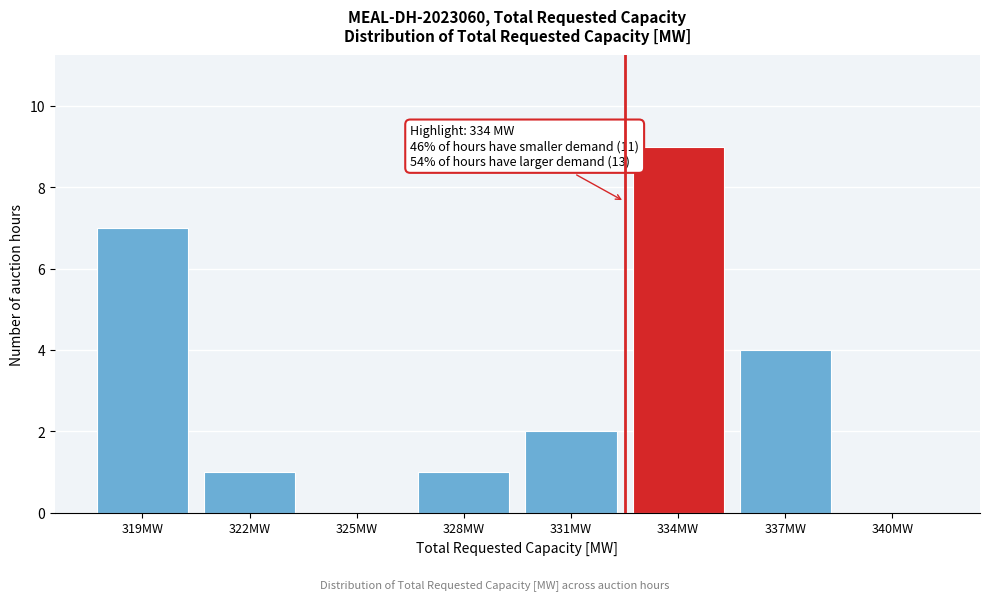

Reading left to right, transcribe all the data shown in this chart.

319MW=7	322MW=1	325MW=0	328MW=1	331MW=2	334MW=9	337MW=4	340MW=0